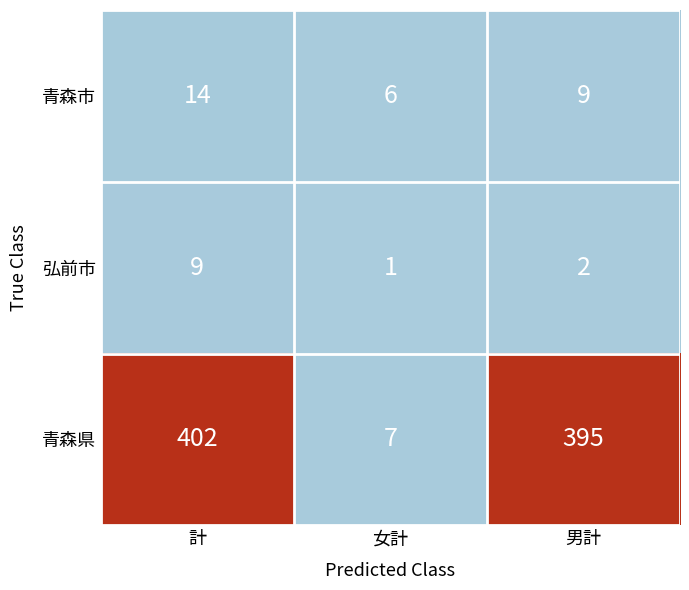

Rank the series at 計 from lowest to highest value.

弘前市, 青森市, 青森県